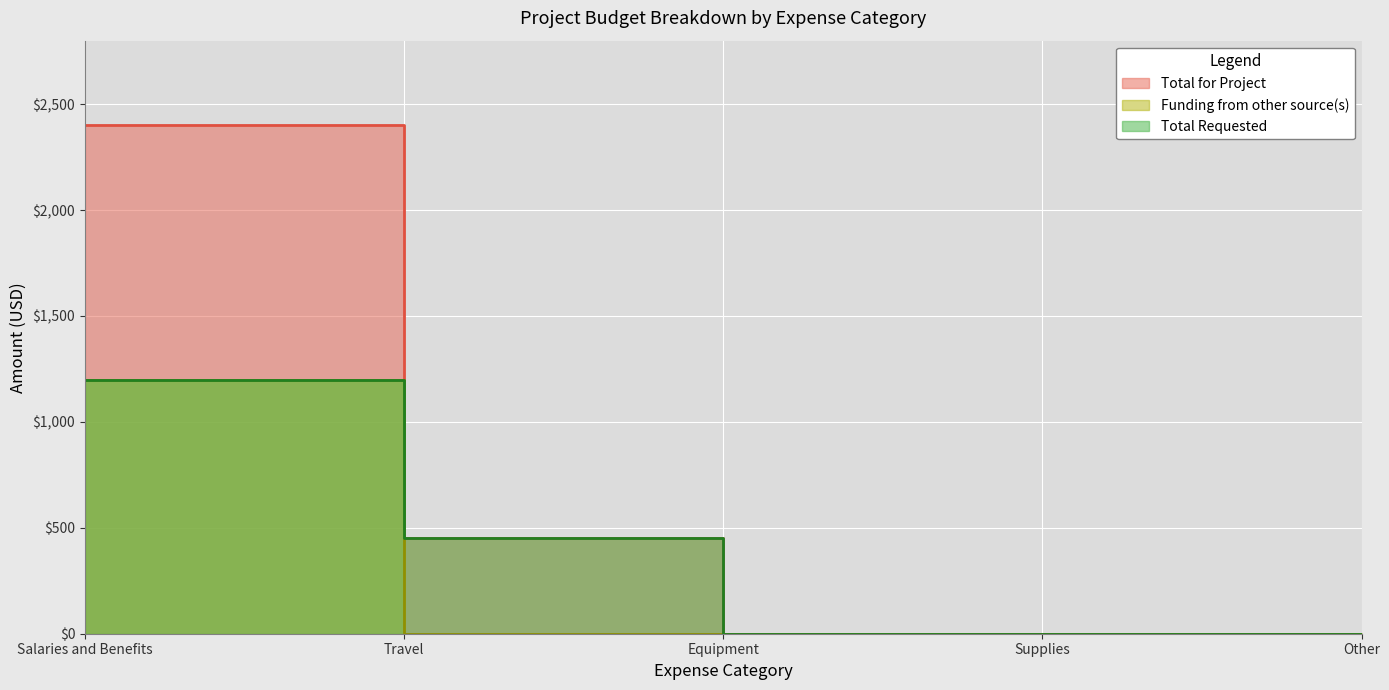

Which series has the largest total across all categories?

Total for Project